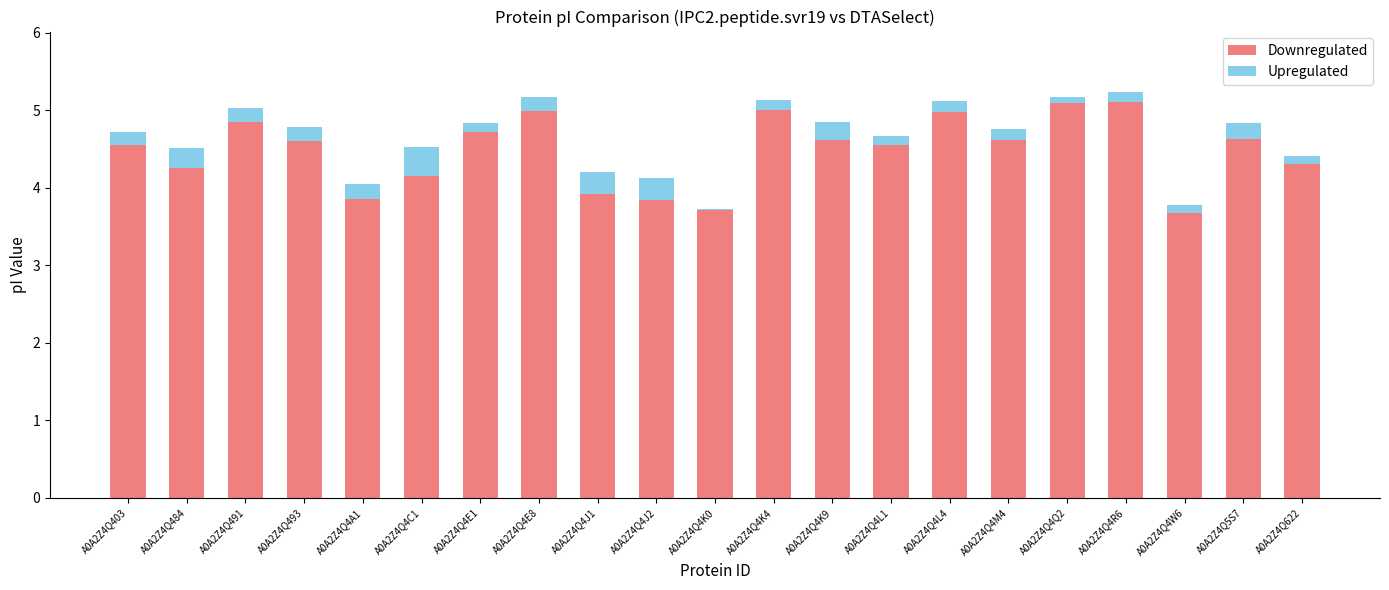

What are all the series names shown in the legend?

Downregulated, Upregulated